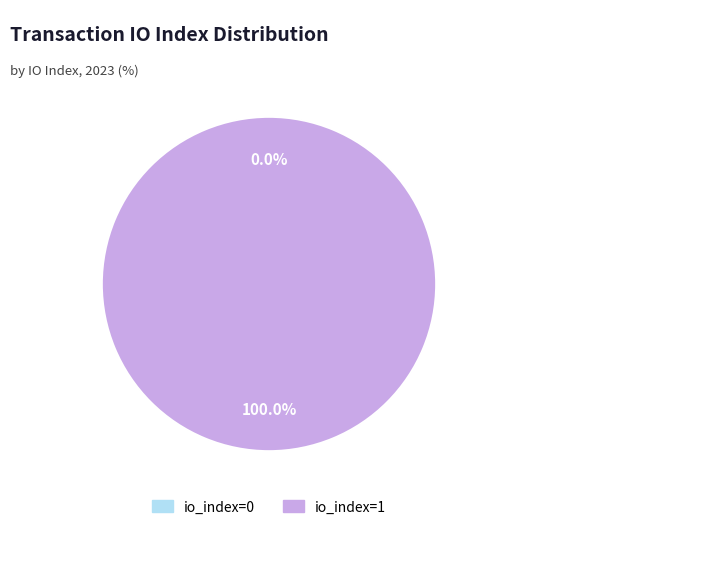

To the nearest percent, what is the average slice percentage?

50%